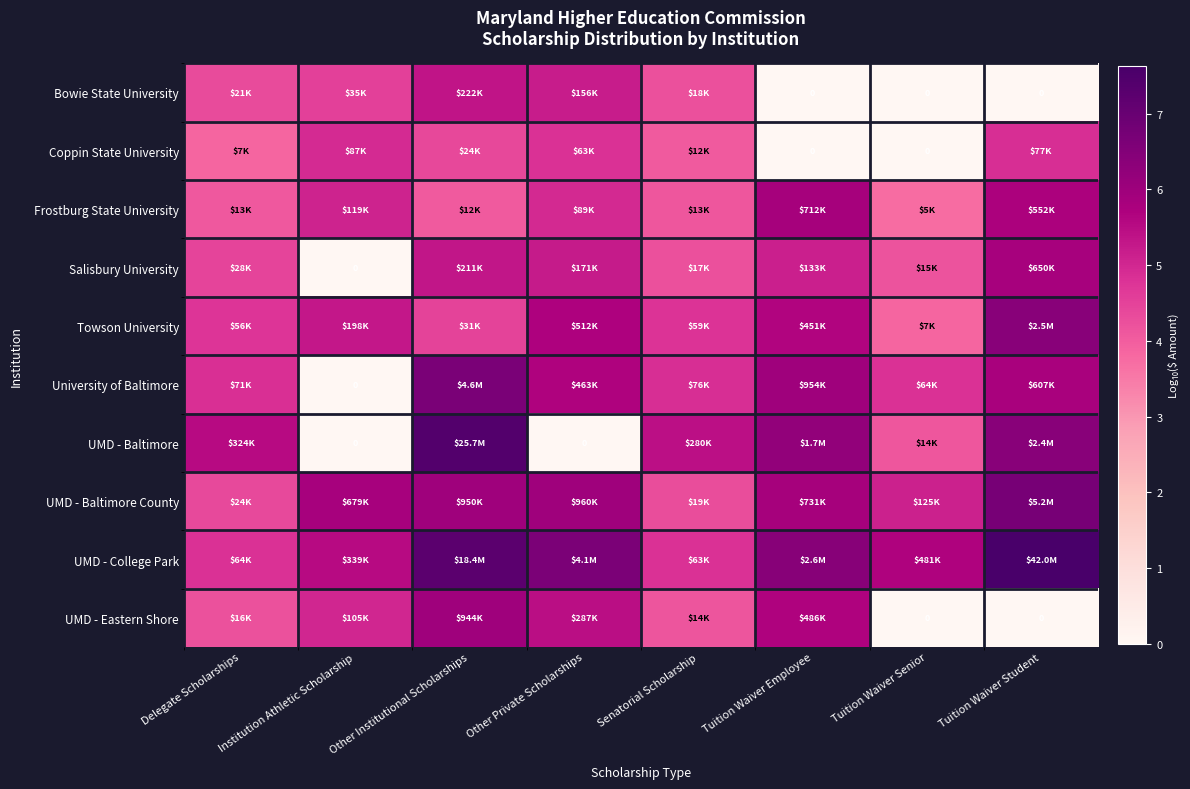

Which category has the highest value in the Salisbury University series?

Tuition Waiver Student